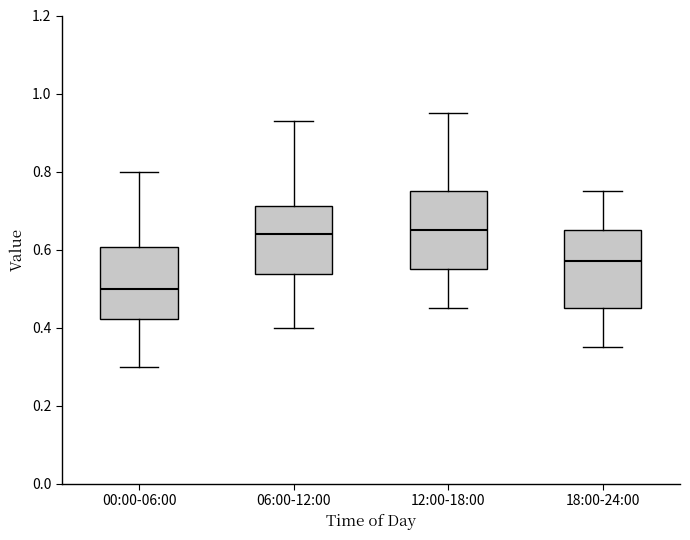

Reading left to right, transcribe this box plot: for each box, give where its median line is, the range the box spans, and where its two whiskers end, as read against the y-axis. The values are not printed on the chart, so give them approximately, as read against the axis.

00:00-06:00: median 0.50, box 0.42 to 0.60, whiskers 0.30 to 0.80
06:00-12:00: median 0.64, box 0.54 to 0.72, whiskers 0.40 to 0.94
12:00-18:00: median 0.66, box 0.56 to 0.76, whiskers 0.46 to 0.96
18:00-24:00: median 0.58, box 0.46 to 0.66, whiskers 0.36 to 0.76